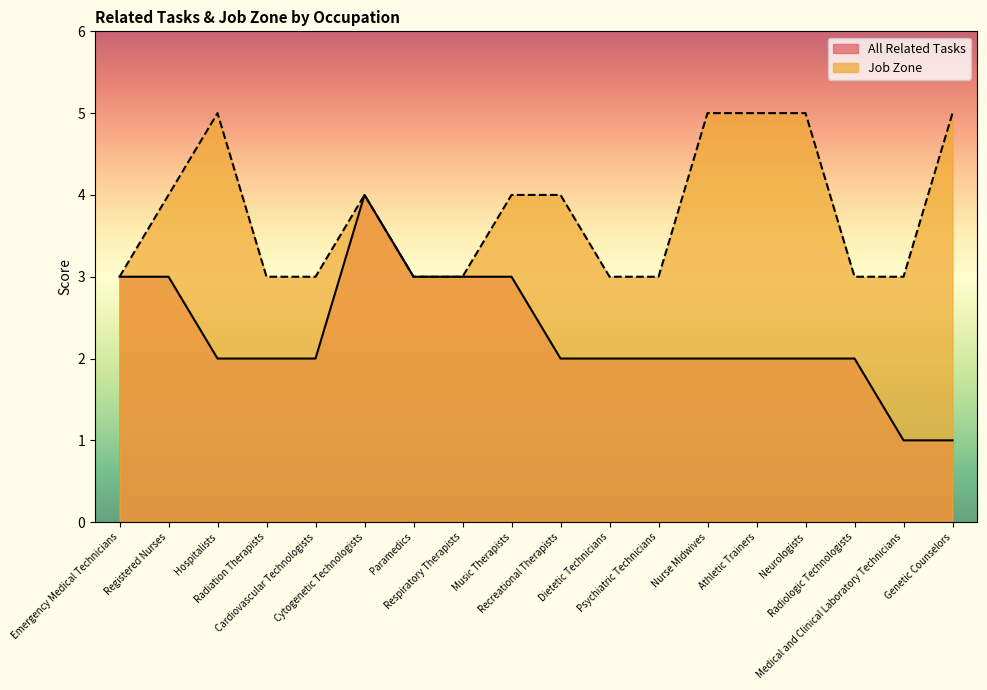

How many lines are shown in the chart?

2